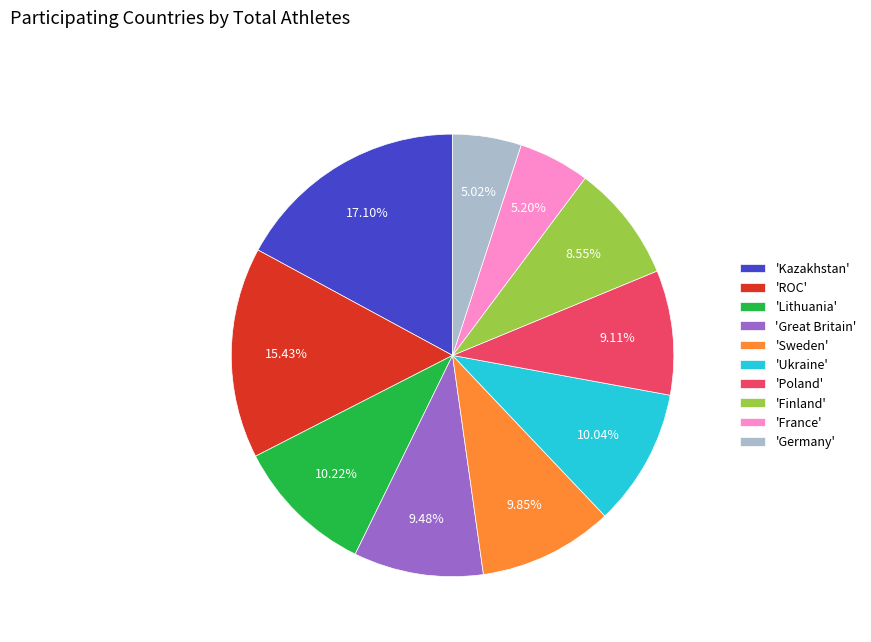

Is there a majority slice in this chart?

No